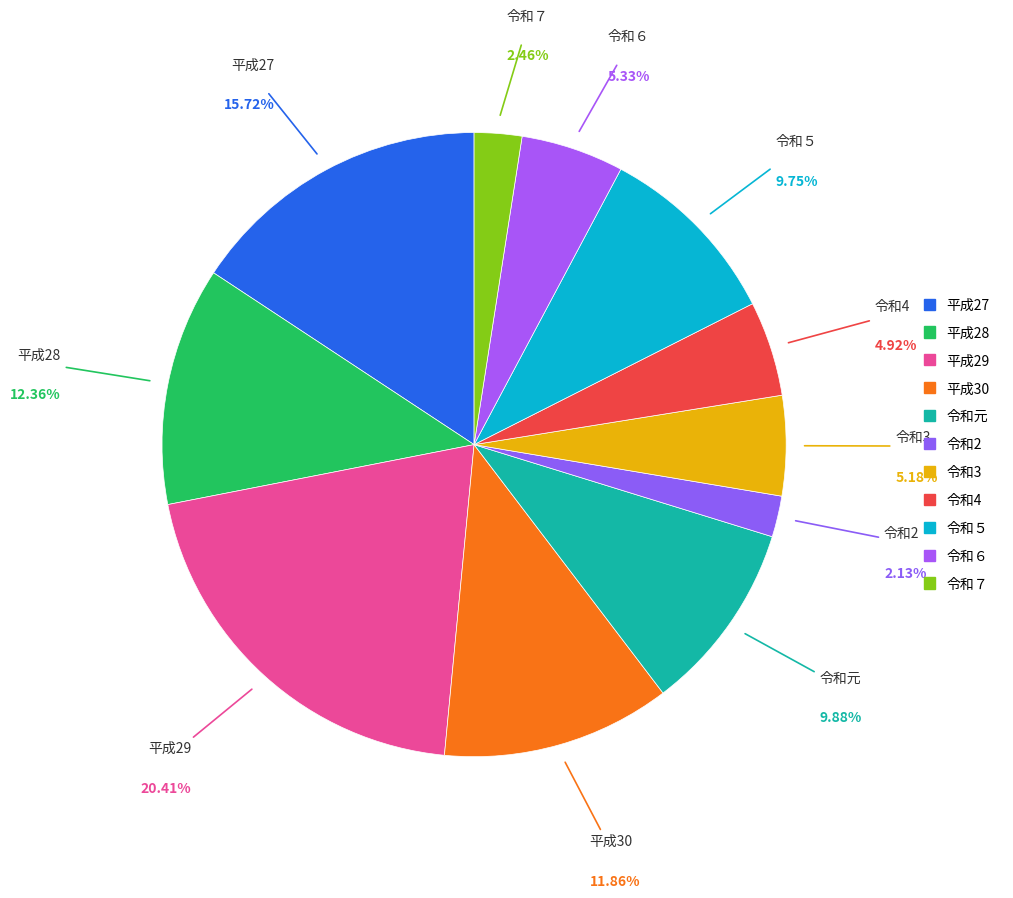

How much of the chart is everything except 令和元?

90.1%